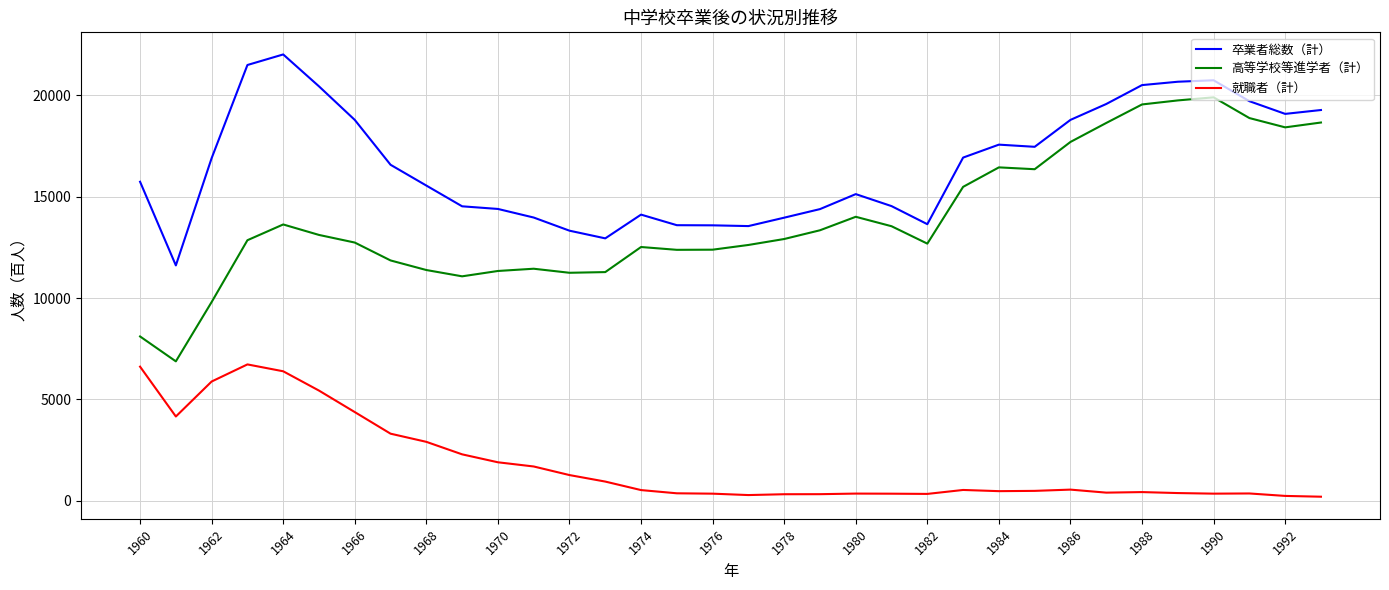

Which series has the largest total across all categories?

卒業者総数（計）